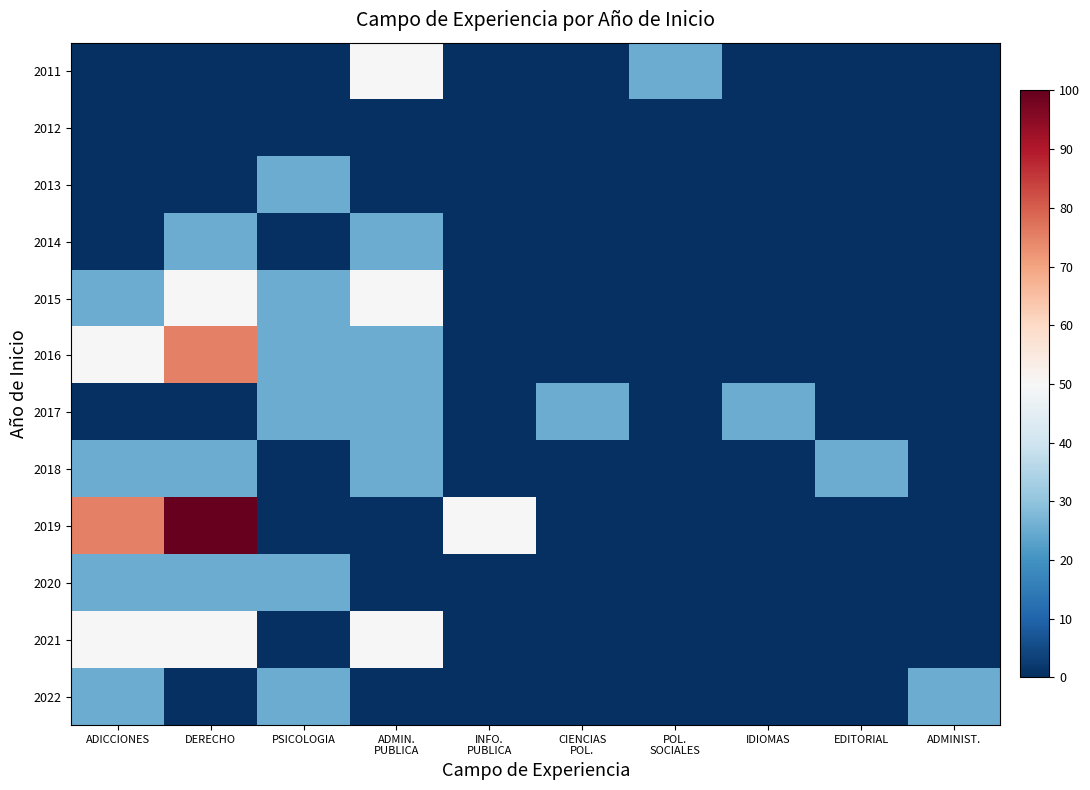

Reading left to right, extract all data points from this chart.

2011: ADICCIONES=0	DERECHO=0	PSICOLOGIA=0	ADMIN.
PUBLICA=50	INFO.
PUBLICA=0	CIENCIAS
POL.=0	POL.
SOCIALES=25	IDIOMAS=0	EDITORIAL=0	ADMINIST.=0
2012: ADICCIONES=0	DERECHO=0	PSICOLOGIA=0	ADMIN.
PUBLICA=0	INFO.
PUBLICA=0	CIENCIAS
POL.=0	POL.
SOCIALES=0	IDIOMAS=0	EDITORIAL=0	ADMINIST.=0
2013: ADICCIONES=0	DERECHO=0	PSICOLOGIA=25	ADMIN.
PUBLICA=0	INFO.
PUBLICA=0	CIENCIAS
POL.=0	POL.
SOCIALES=0	IDIOMAS=0	EDITORIAL=0	ADMINIST.=0
2014: ADICCIONES=0	DERECHO=25	PSICOLOGIA=0	ADMIN.
PUBLICA=25	INFO.
PUBLICA=0	CIENCIAS
POL.=0	POL.
SOCIALES=0	IDIOMAS=0	EDITORIAL=0	ADMINIST.=0
2015: ADICCIONES=25	DERECHO=50	PSICOLOGIA=25	ADMIN.
PUBLICA=50	INFO.
PUBLICA=0	CIENCIAS
POL.=0	POL.
SOCIALES=0	IDIOMAS=0	EDITORIAL=0	ADMINIST.=0
2016: ADICCIONES=50	DERECHO=75	PSICOLOGIA=25	ADMIN.
PUBLICA=25	INFO.
PUBLICA=0	CIENCIAS
POL.=0	POL.
SOCIALES=0	IDIOMAS=0	EDITORIAL=0	ADMINIST.=0
2017: ADICCIONES=0	DERECHO=0	PSICOLOGIA=25	ADMIN.
PUBLICA=25	INFO.
PUBLICA=0	CIENCIAS
POL.=25	POL.
SOCIALES=0	IDIOMAS=25	EDITORIAL=0	ADMINIST.=0
2018: ADICCIONES=25	DERECHO=25	PSICOLOGIA=0	ADMIN.
PUBLICA=25	INFO.
PUBLICA=0	CIENCIAS
POL.=0	POL.
SOCIALES=0	IDIOMAS=0	EDITORIAL=25	ADMINIST.=0
2019: ADICCIONES=75	DERECHO=100	PSICOLOGIA=0	ADMIN.
PUBLICA=0	INFO.
PUBLICA=50	CIENCIAS
POL.=0	POL.
SOCIALES=0	IDIOMAS=0	EDITORIAL=0	ADMINIST.=0
2020: ADICCIONES=25	DERECHO=25	PSICOLOGIA=25	ADMIN.
PUBLICA=0	INFO.
PUBLICA=0	CIENCIAS
POL.=0	POL.
SOCIALES=0	IDIOMAS=0	EDITORIAL=0	ADMINIST.=0
2021: ADICCIONES=50	DERECHO=50	PSICOLOGIA=0	ADMIN.
PUBLICA=50	INFO.
PUBLICA=0	CIENCIAS
POL.=0	POL.
SOCIALES=0	IDIOMAS=0	EDITORIAL=0	ADMINIST.=0
2022: ADICCIONES=25	DERECHO=0	PSICOLOGIA=25	ADMIN.
PUBLICA=0	INFO.
PUBLICA=0	CIENCIAS
POL.=0	POL.
SOCIALES=0	IDIOMAS=0	EDITORIAL=0	ADMINIST.=25